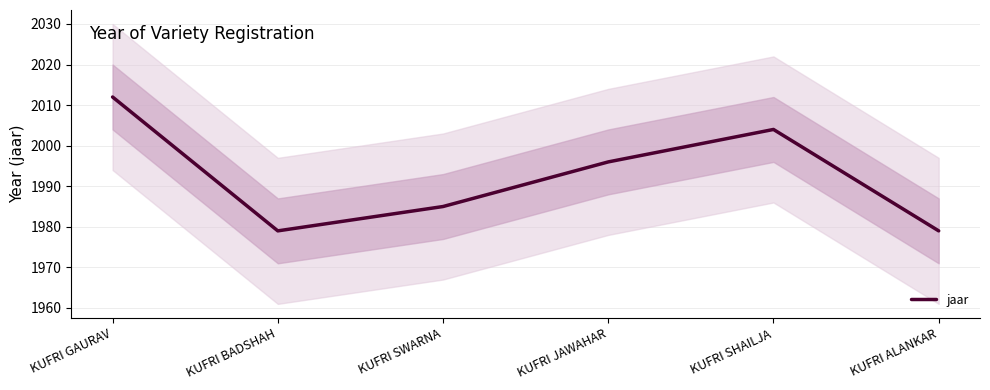

Is this an area chart (filled region under the line)?

No